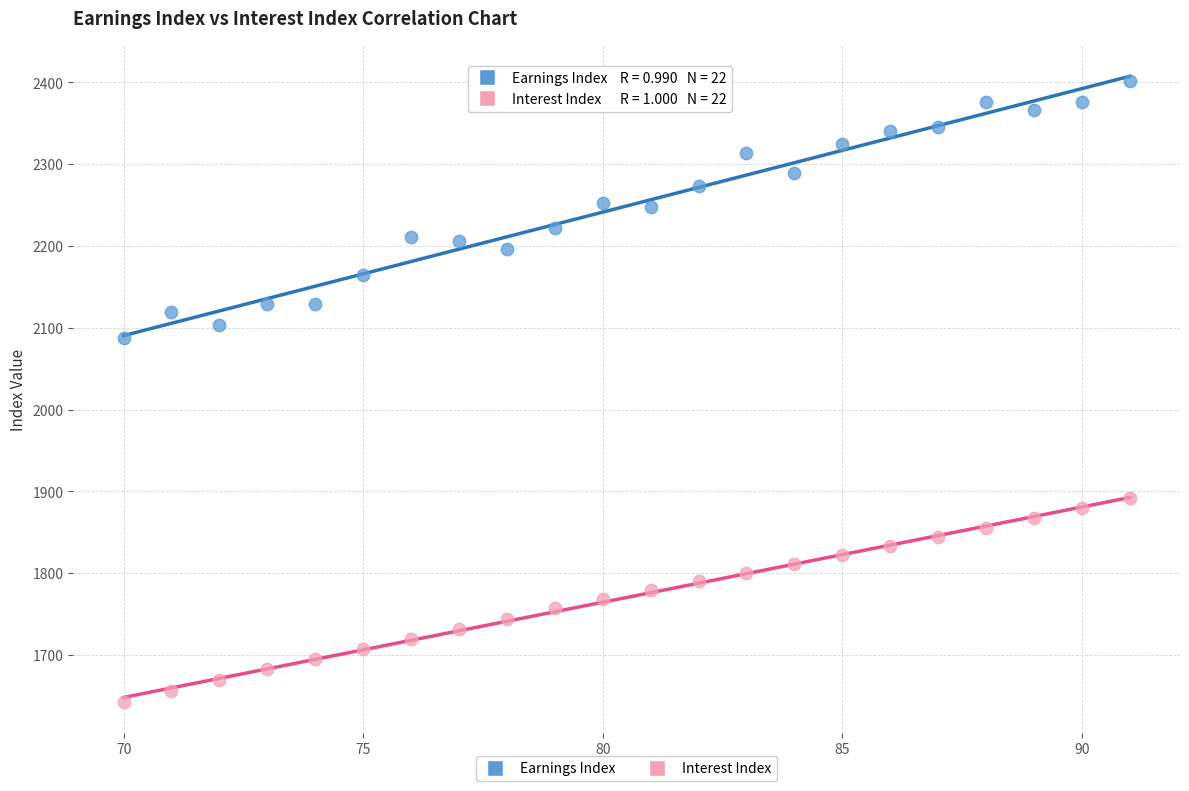

What are all the series names shown in the legend?

Earnings Index, Interest Index